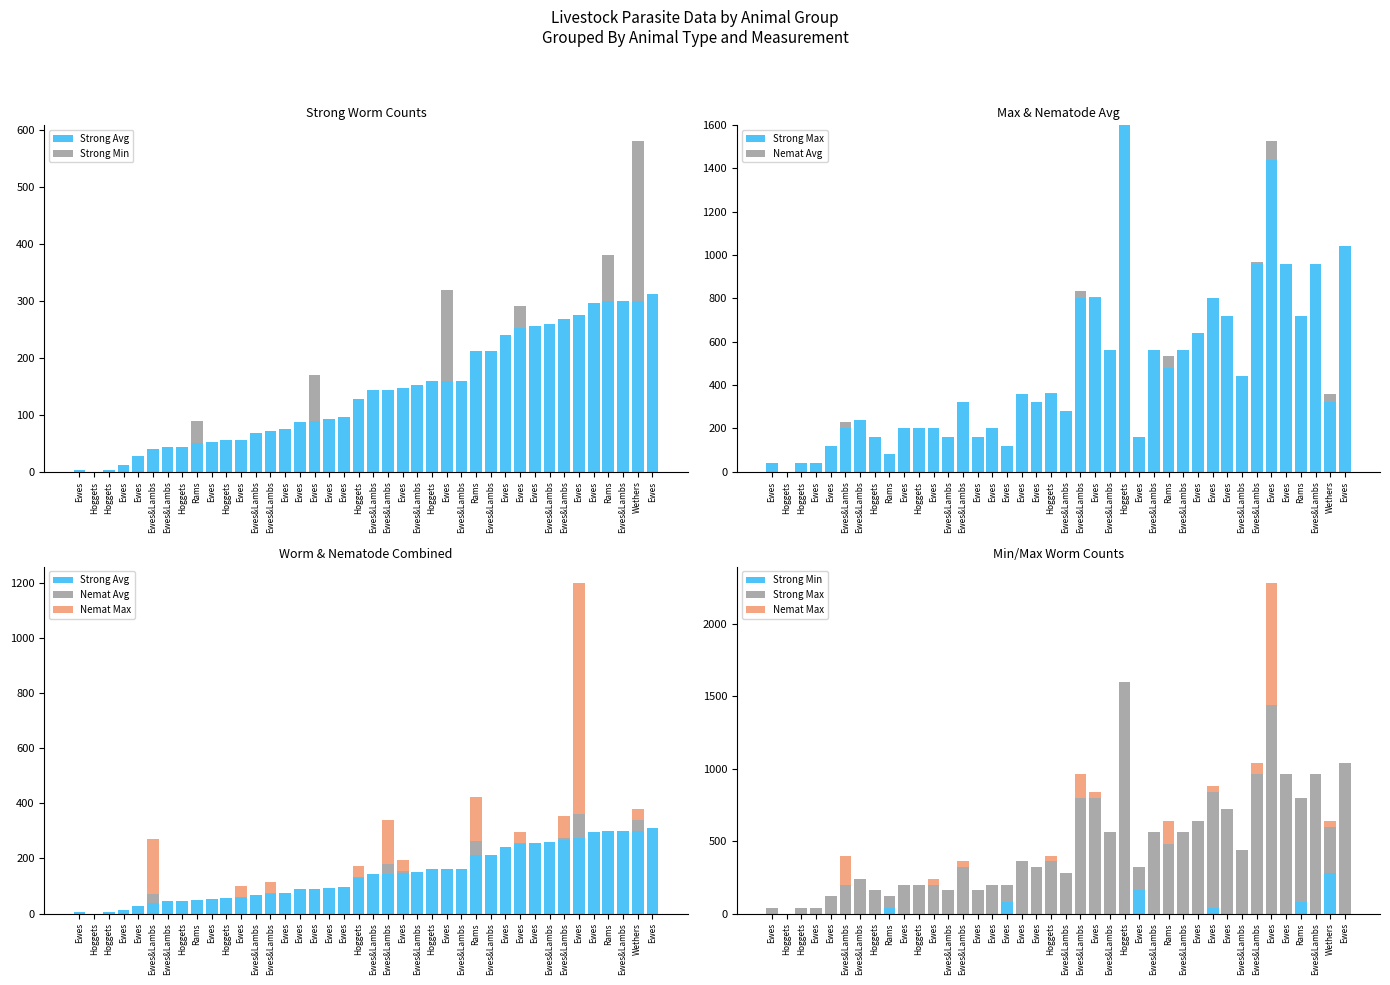

At Ewes&Lambs, list the series in order from smallest to largest.

Strong Min, Nemat Avg, Strong Avg, Strong Max, Nemat Max